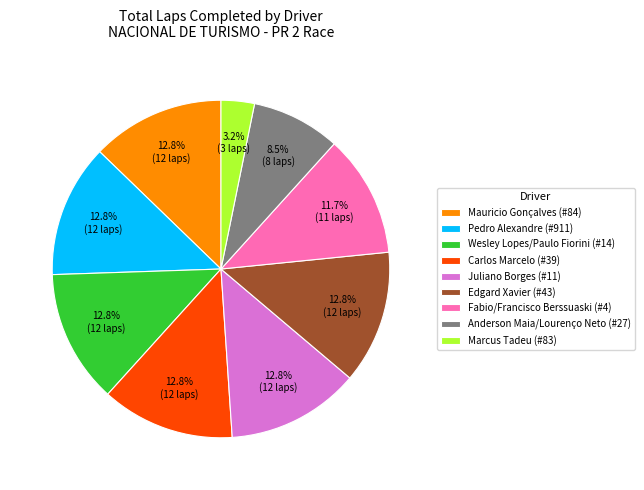

Count the number of slices in the pie.

9